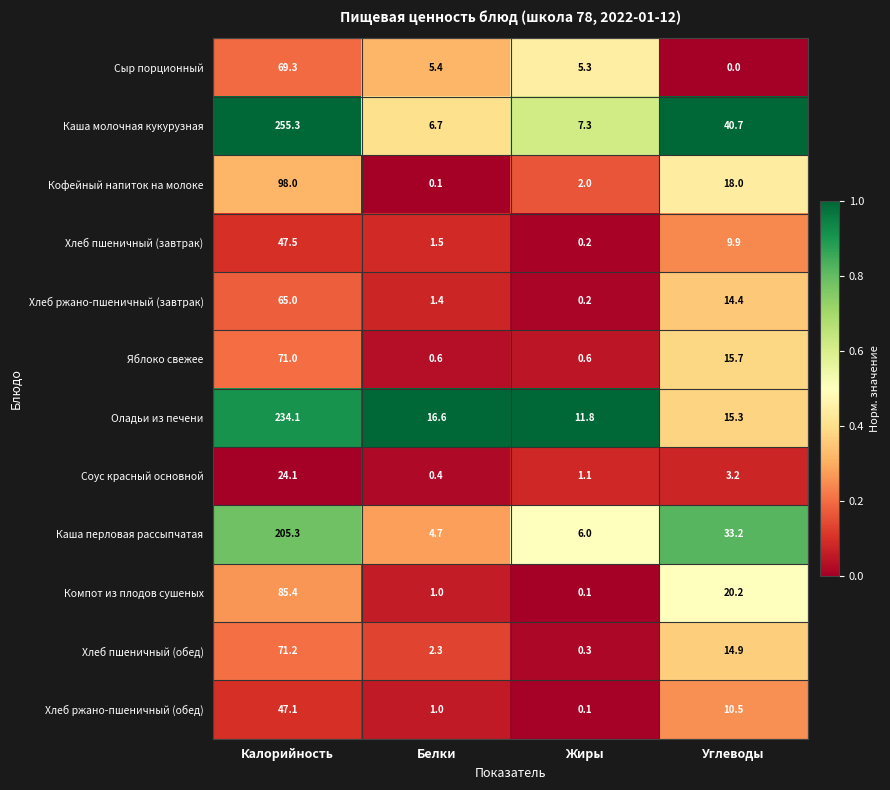

Between Белки and Жиры, which series saw the biggest shift?

Оладьи из печени